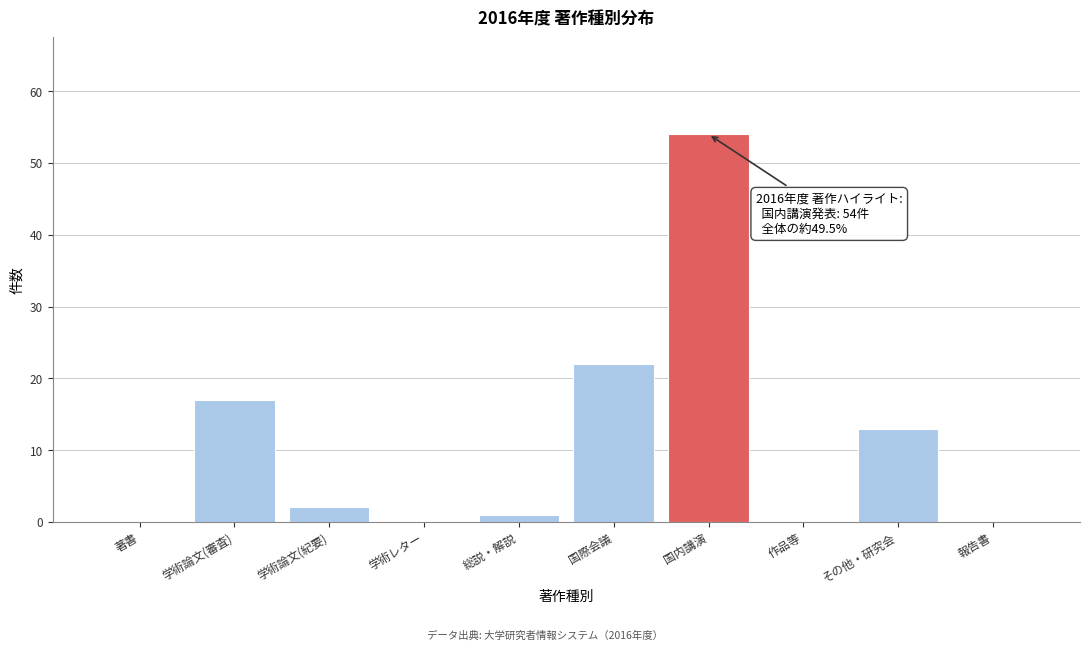

Reading left to right, transcribe all the data shown in this chart.

著書=0	学術論文(審査)=17	学術論文(紀要)=2	学術レター=0	総説・解説=1	国際会議=22	国内講演=54	作品等=0	その他・研究会=13	報告書=0